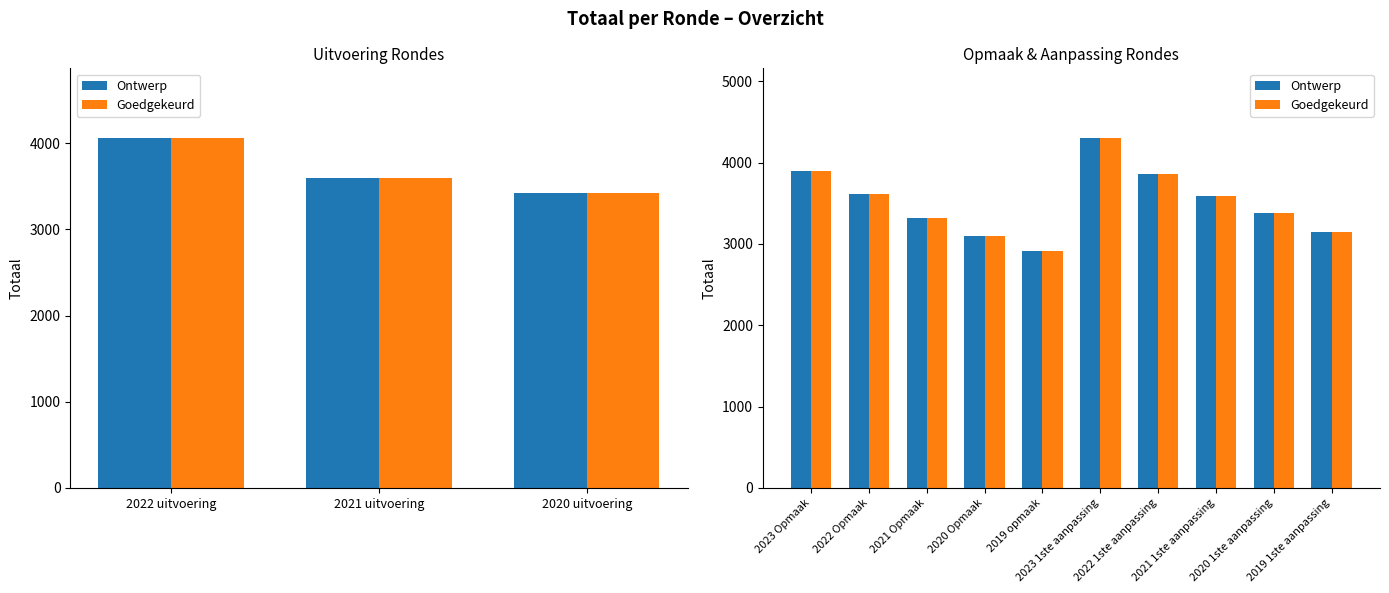

Is the value of Goedgekeurd at 2019 opmaak greater than the value of Ontwerp at 2023 1ste aanpassing?

No